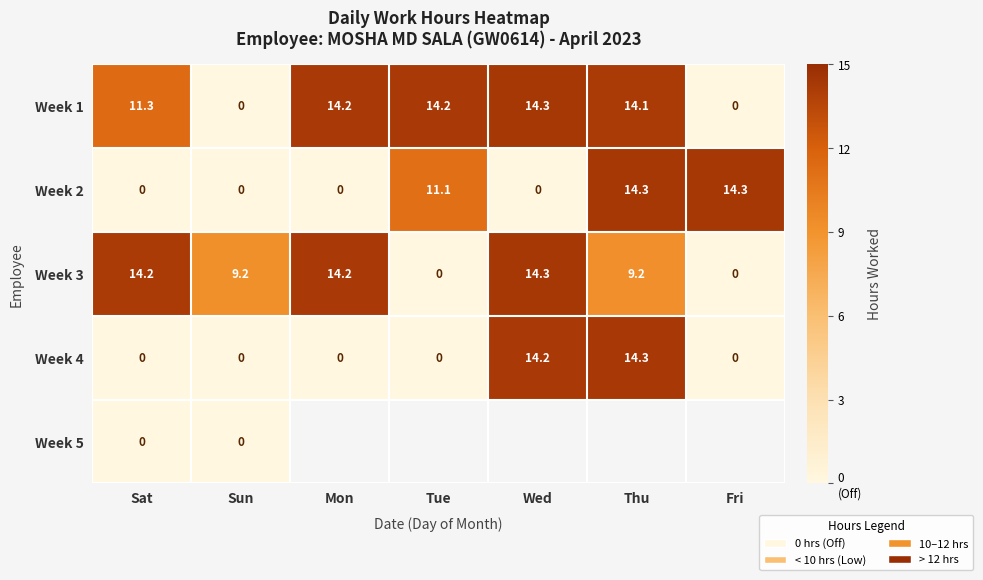

At how many categories does at least one series exceed 2?

7